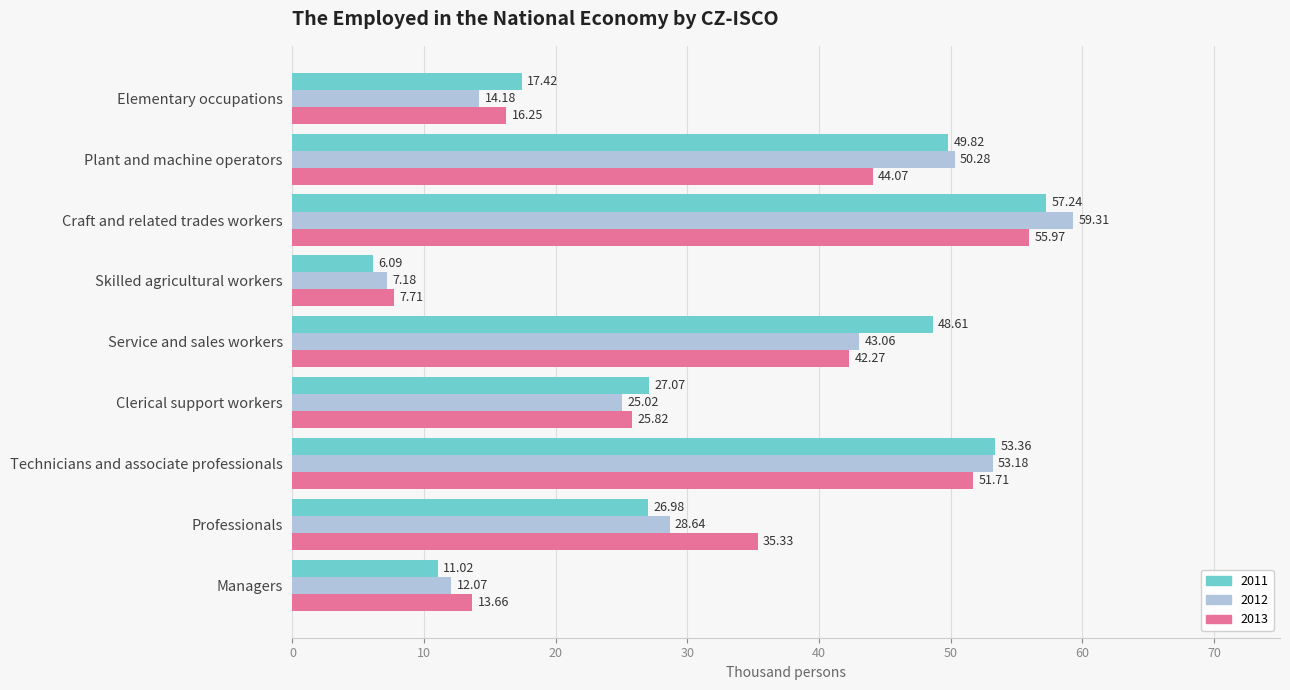

At how many categories does at least one series exceed 37?

4